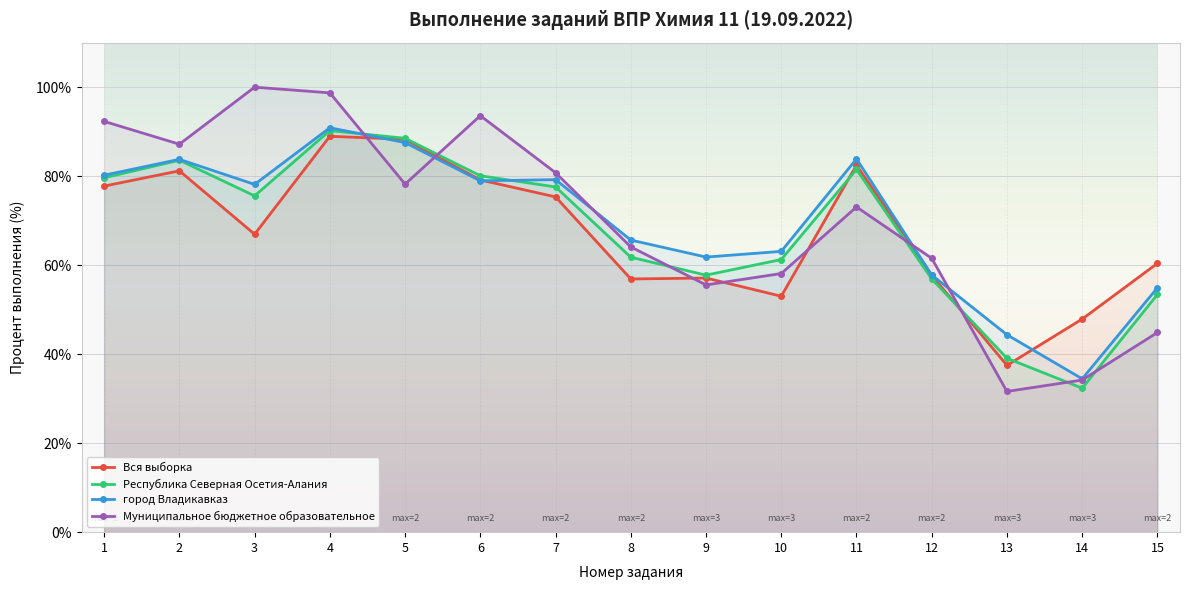

Rank the series by their average value, from lowest to highest.

Вся выборка, Республика Северная Осетия-Алания, город Владикавказ, Муниципальное бюджетное образовательное